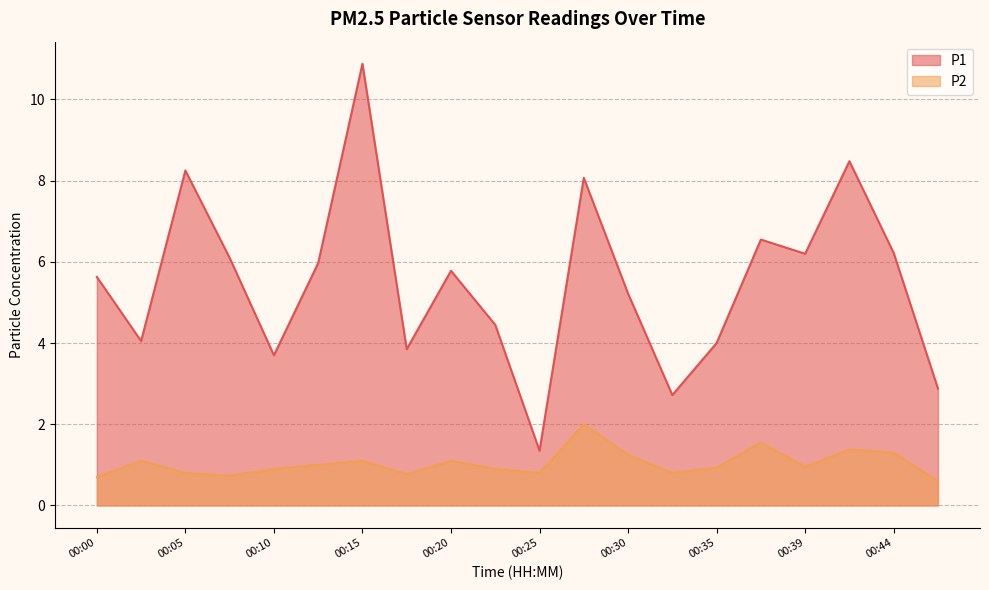

In P1, how many points are higher than both neighbors (excluding endpoints)?

6